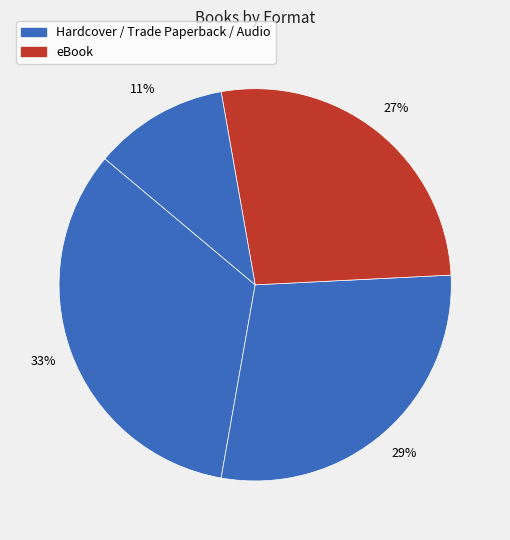

How many segments does this pie chart have?

4